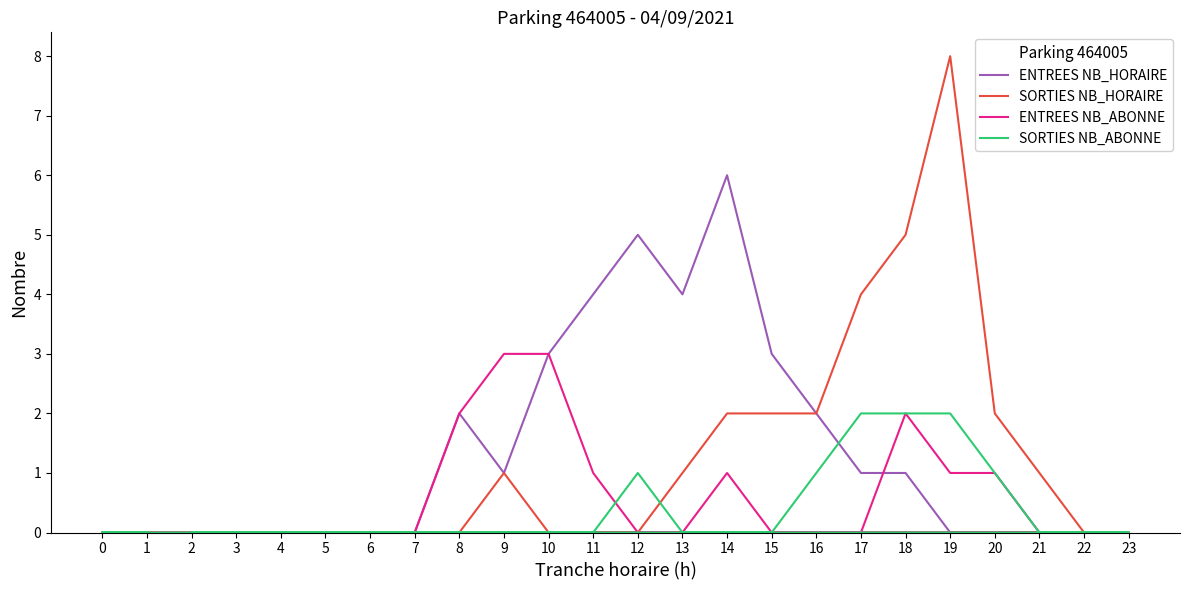

True or false: SORTIES NB_ABONNE has more than 0 points higher than both neighbors.

True